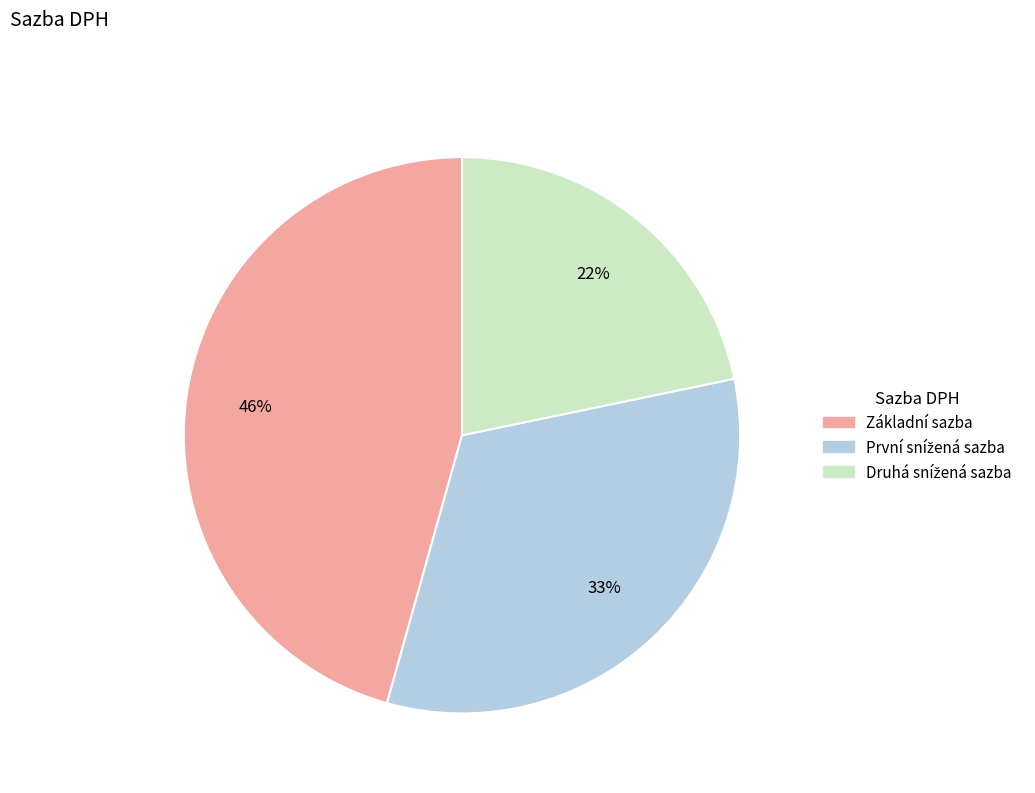

To the nearest percent, what portion does Základní sazba represent?

46%